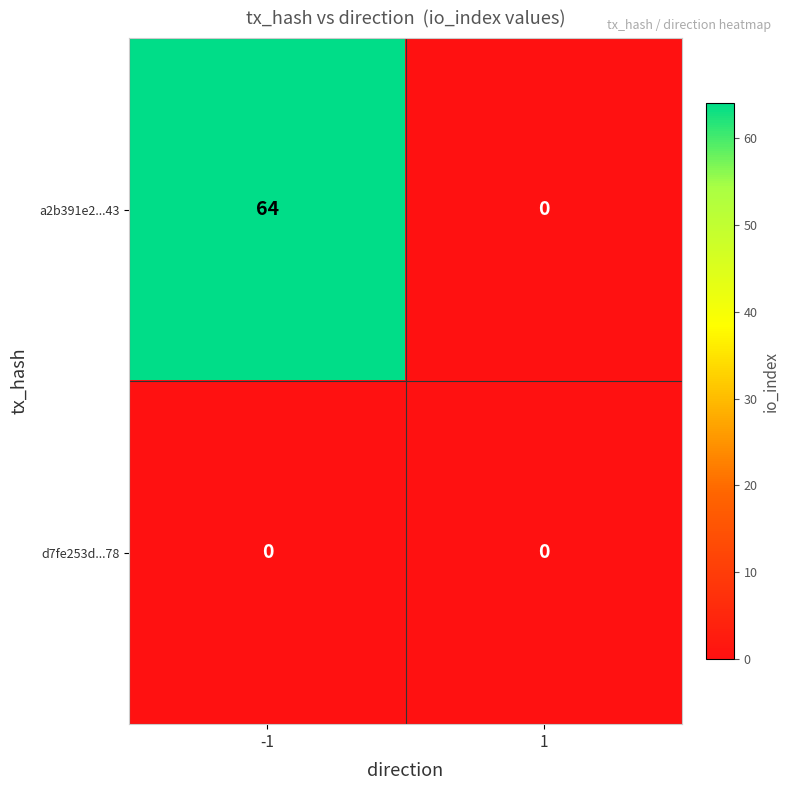

What is the sum of the a2b391e2...43 values at 1 and -1?

64